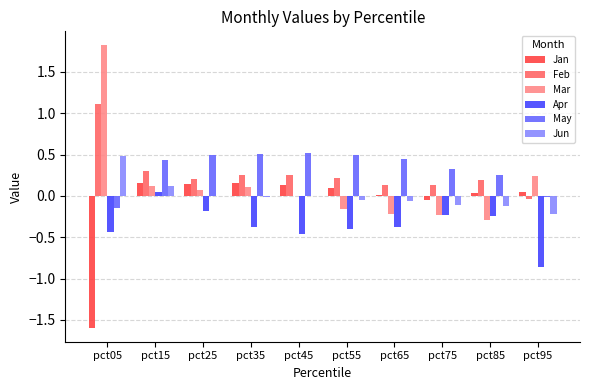

The value of May at pct65 is 0.1. True or false?

False